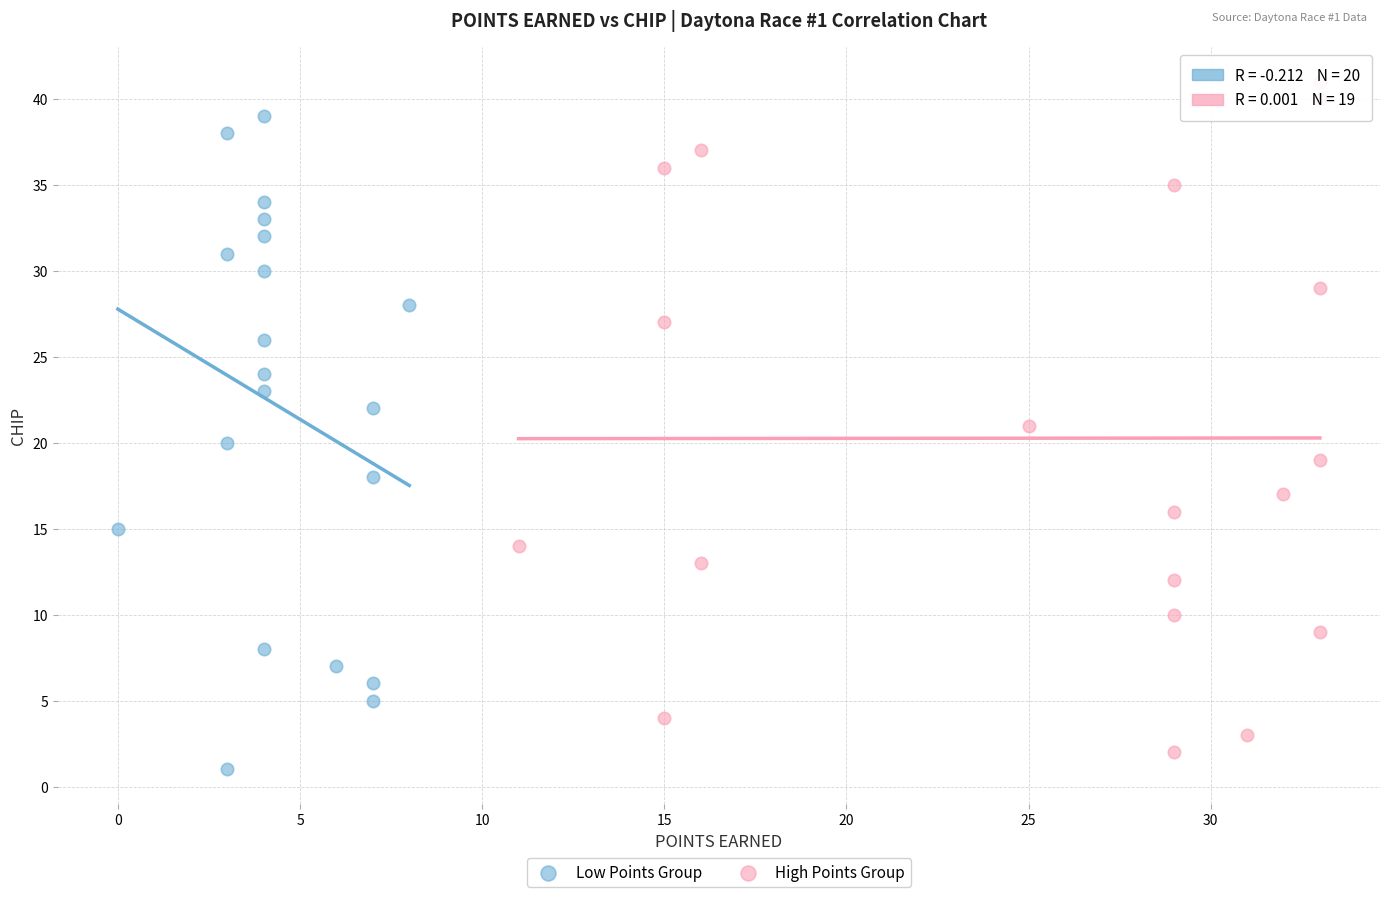

Which series has the largest Y range (max minus min)?

High Points Group